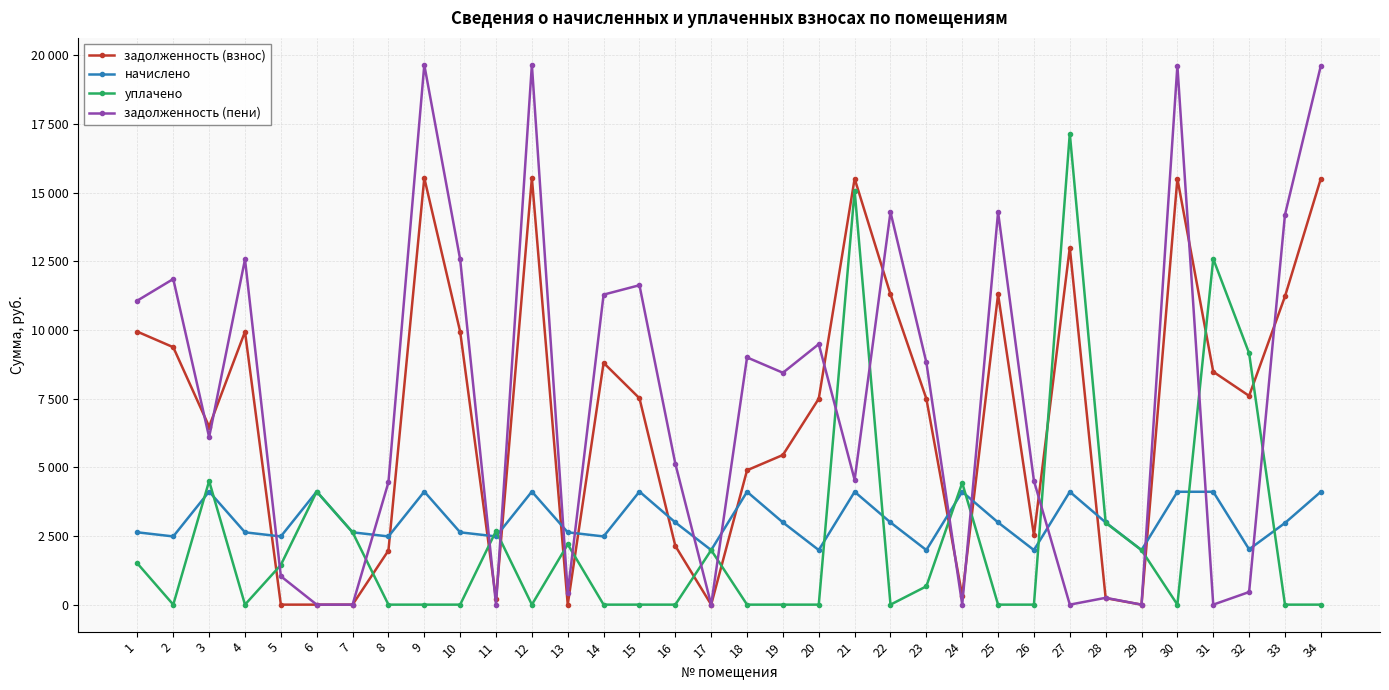

At how many categories does at least one series exceed 5705?

22